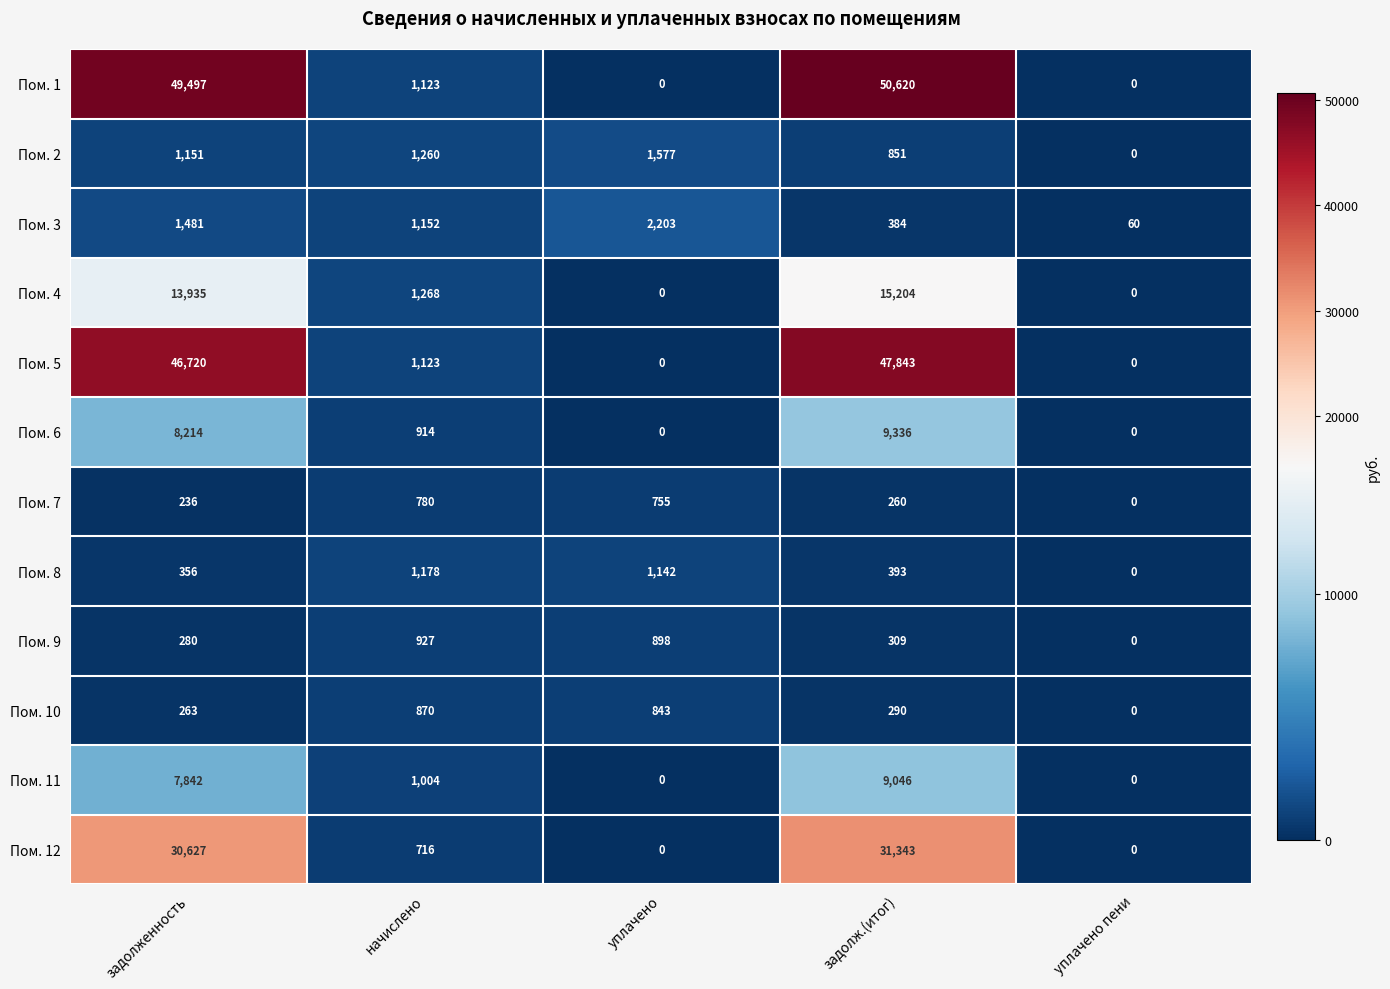

Is it true that Пом. 8 equals 393 at задолж.(итог)?

True